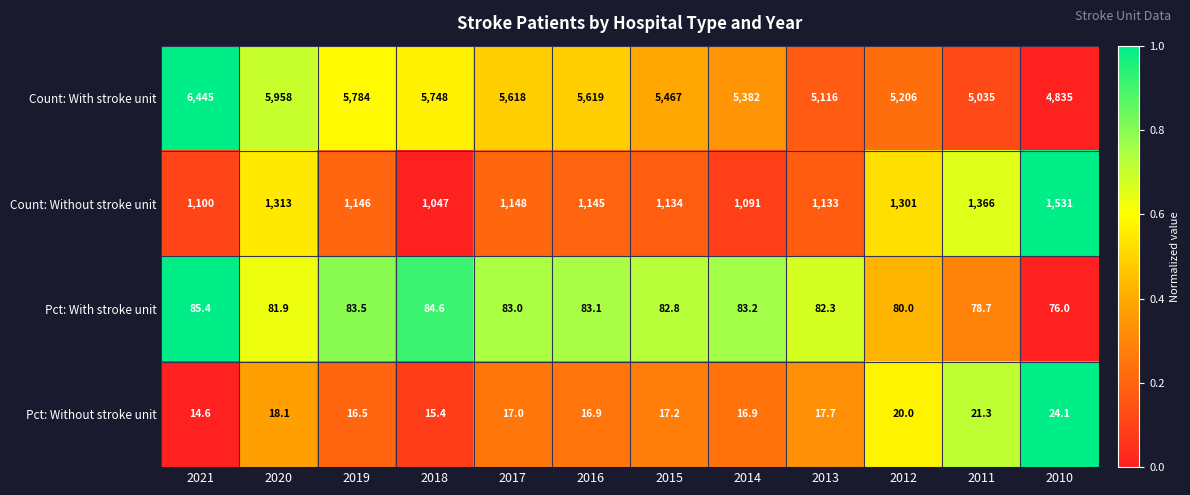

What is the difference between the Count: Without stroke unit values at 2016 and 2020?

168.0